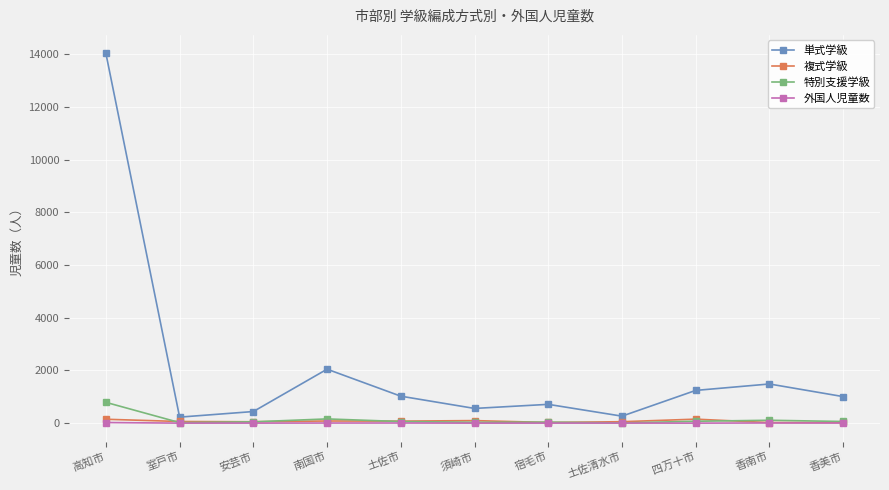

At how many categories does at least one series exceed 6651?

1